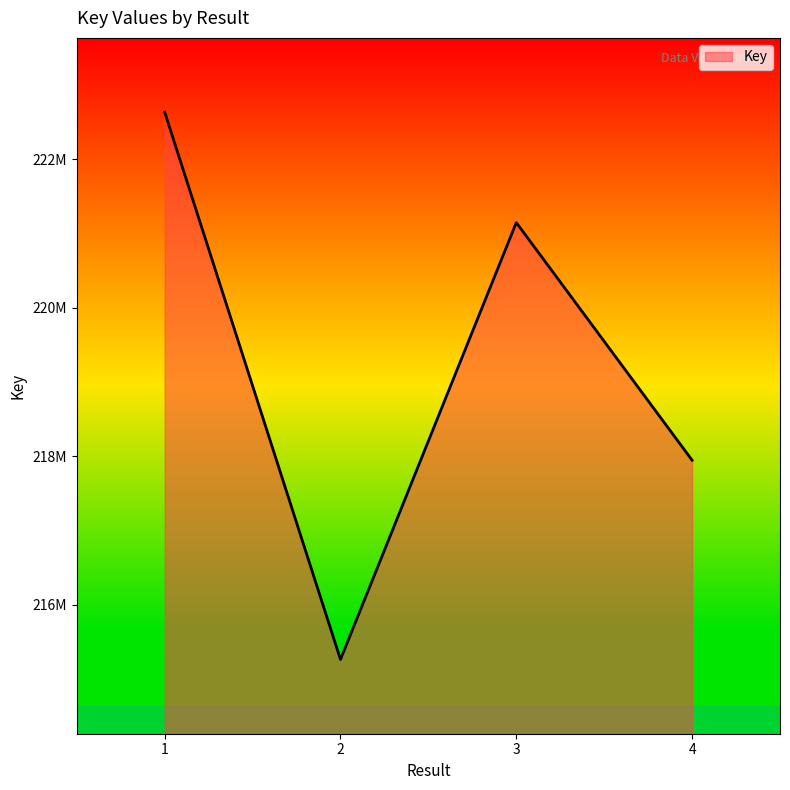

Does the chart have visible grid lines?

No